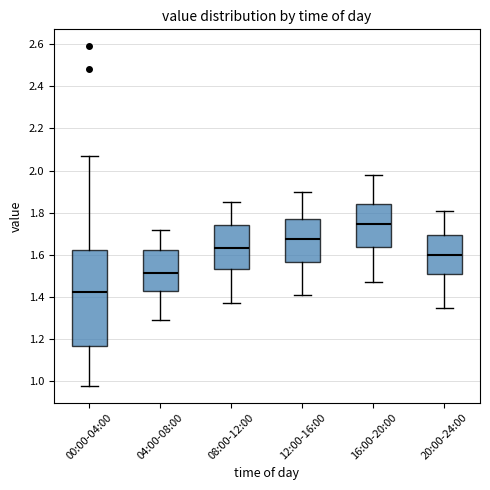

Reading left to right, read every box against the y-axis: the position of its median line, the range the box covers, and the ends of its whiskers. The values are not printed on the chart, so give them approximately, as read against the axis.

00:00-04:00: median 1.42, box 1.16 to 1.62, whiskers 0.98 to 2.08
04:00-08:00: median 1.52, box 1.42 to 1.62, whiskers 1.30 to 1.72
08:00-12:00: median 1.64, box 1.54 to 1.74, whiskers 1.38 to 1.86
12:00-16:00: median 1.68, box 1.56 to 1.78, whiskers 1.42 to 1.90
16:00-20:00: median 1.74, box 1.64 to 1.84, whiskers 1.48 to 1.98
20:00-24:00: median 1.60, box 1.50 to 1.70, whiskers 1.36 to 1.82